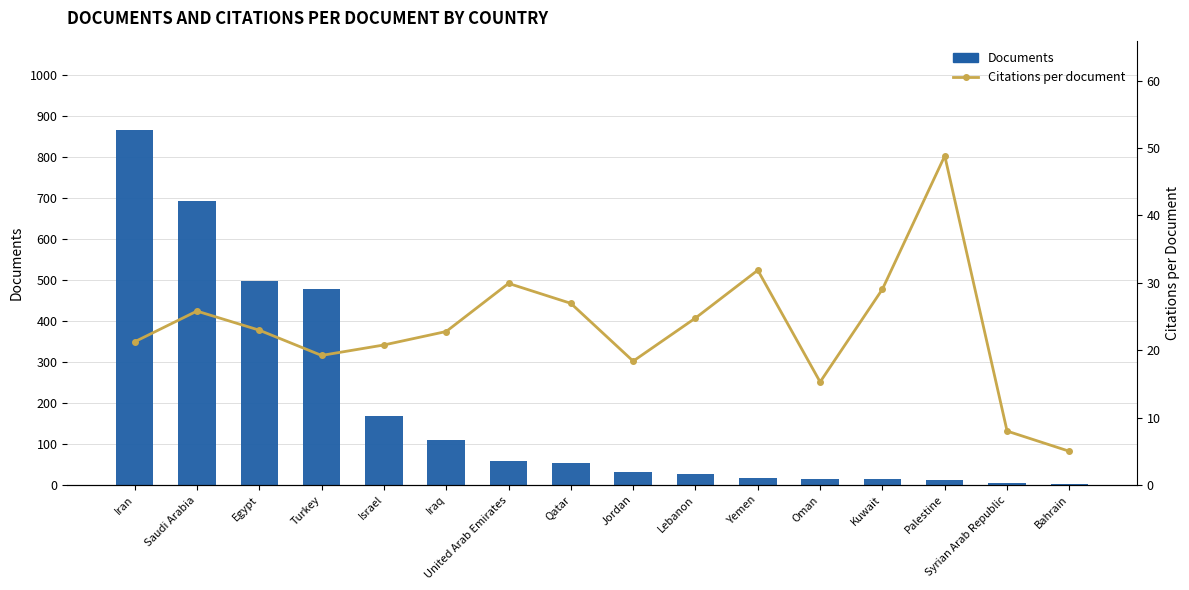

Are the bars grouped side by side (vs. stacked)?

Yes